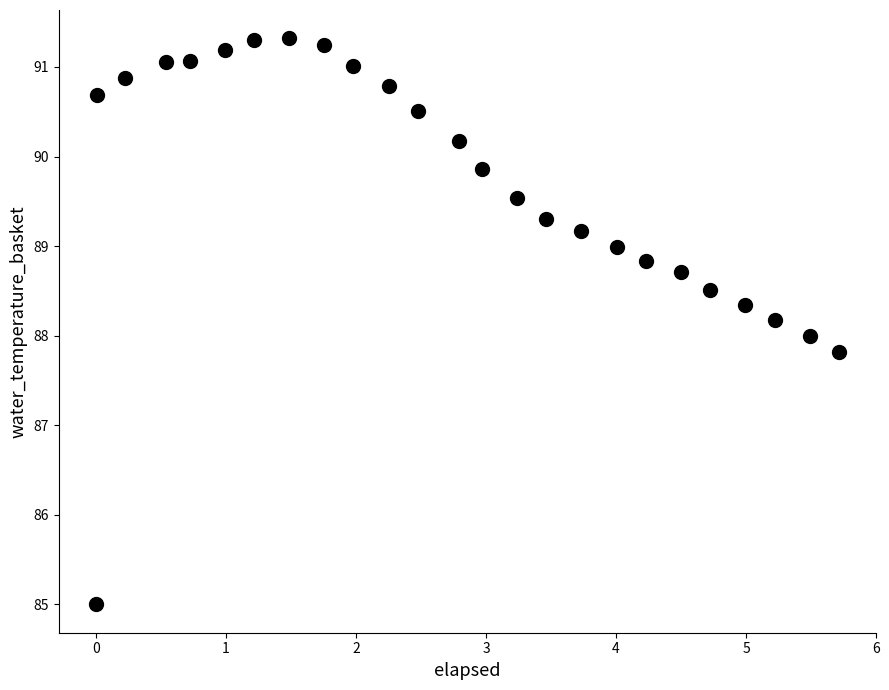

What is the range of Y values (max minus min)?

6.3